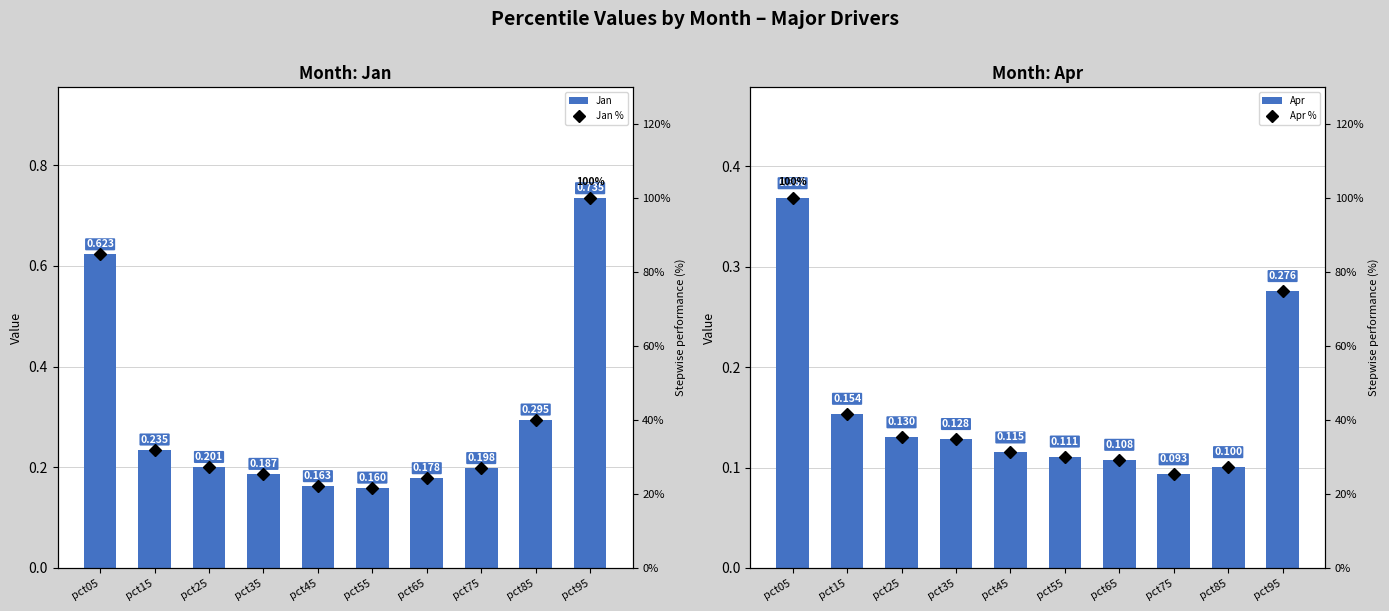

What is the total value across all series at pct15?

74.1